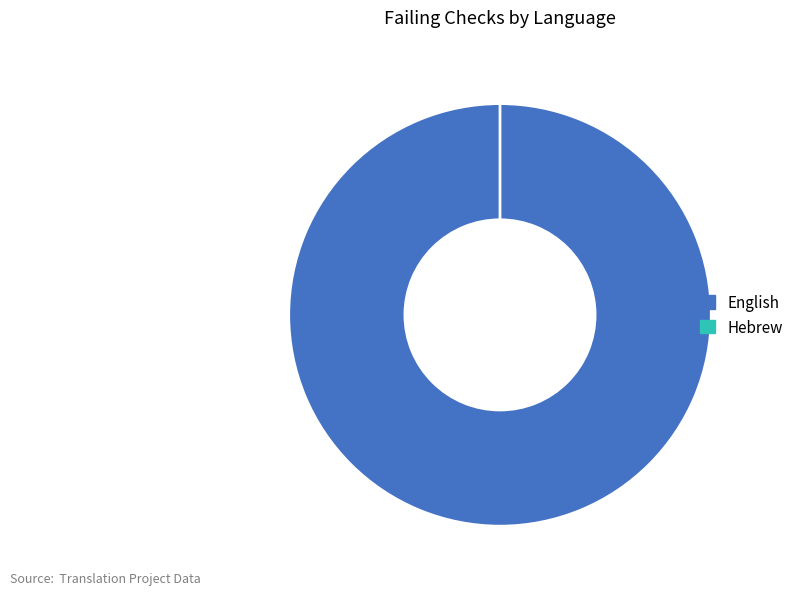

To the nearest percent, what is the average slice percentage?

50%